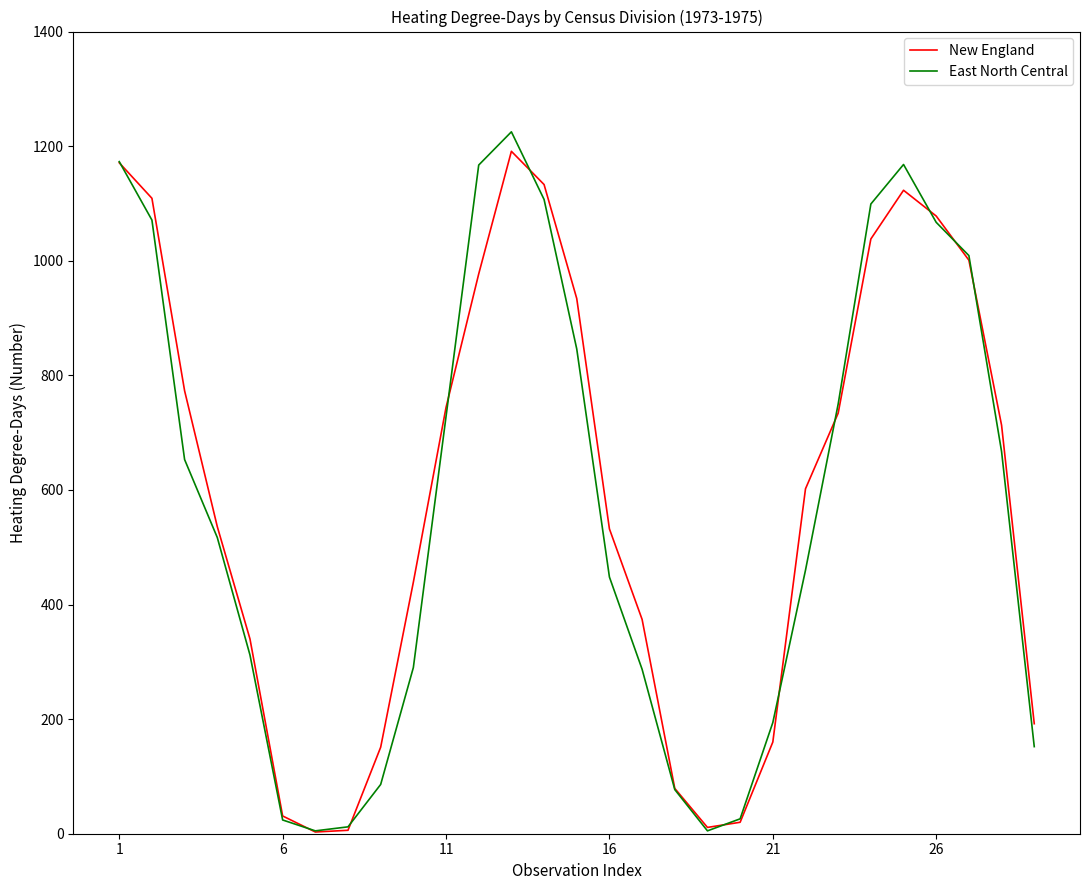

What is the maximum value for New England?

1191